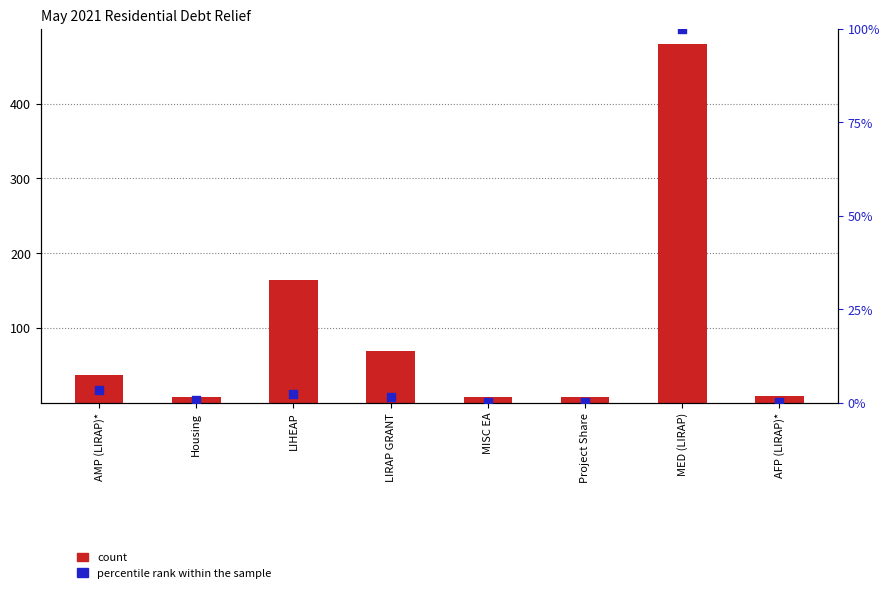

Which series contains the lowest Y value?

percentile rank within the sample